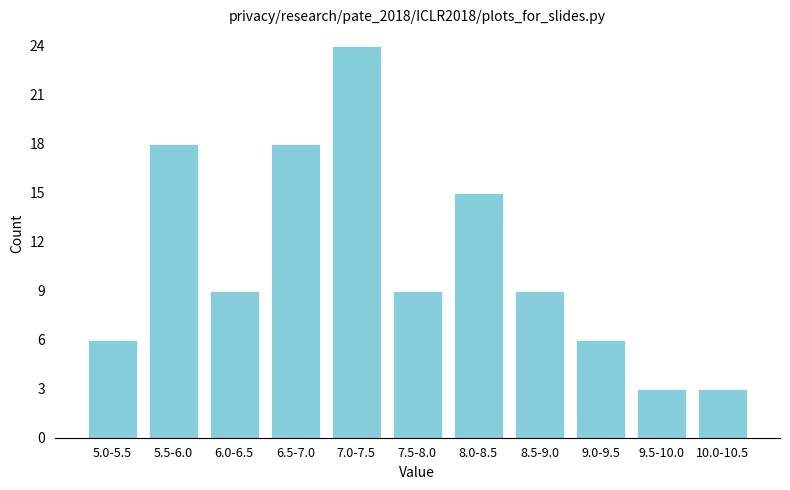

Reading right to left, transcribe all the data shown in this chart.

10.0-10.5=3	9.5-10.0=3	9.0-9.5=6	8.5-9.0=9	8.0-8.5=15	7.5-8.0=9	7.0-7.5=24	6.5-7.0=18	6.0-6.5=9	5.5-6.0=18	5.0-5.5=6